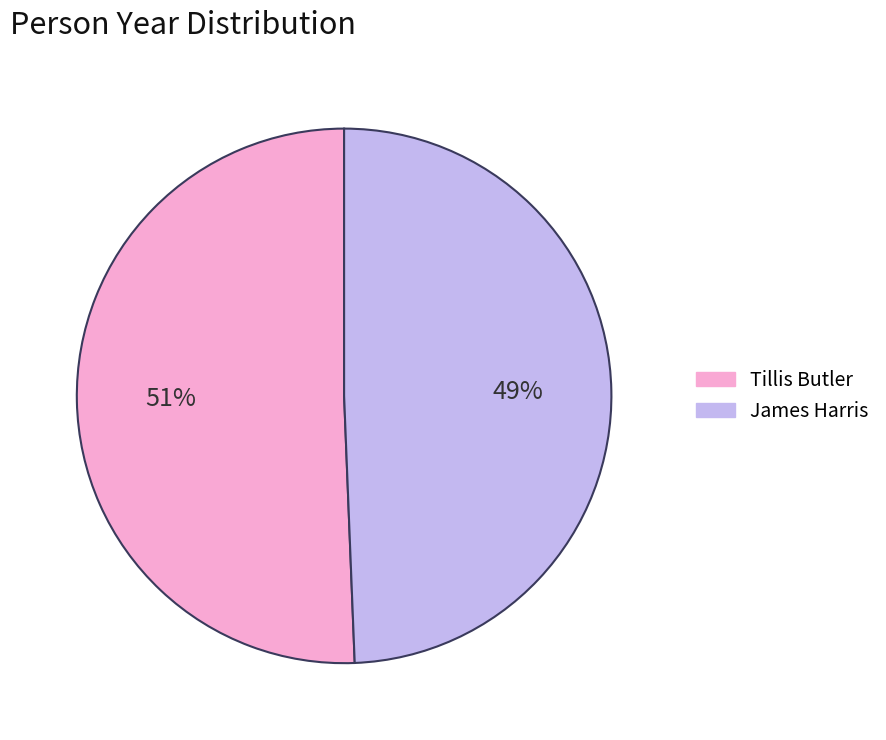

What is the ratio of the value at Tillis Butler to the value at James Harris?

1.0